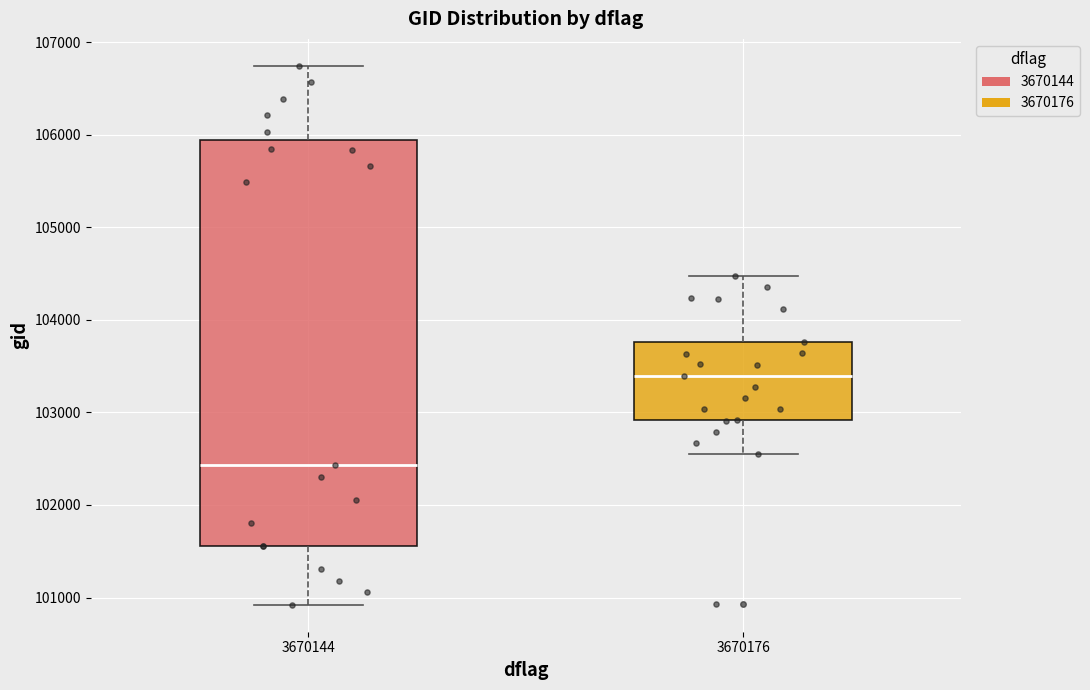

Which box is the tallest, from its lower edge to its upper edge?

3670144